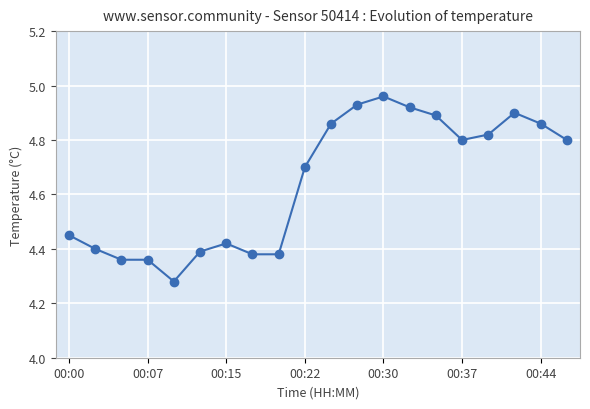

What is the difference between the maximum and minimum values?

0.7